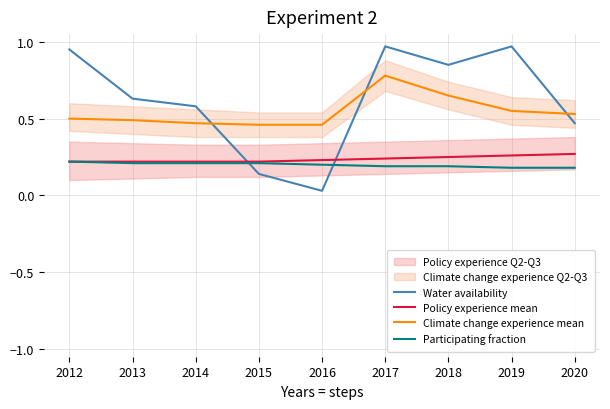

What is the difference between the maximum and minimum values in the Climate change experience mean series?

0.3